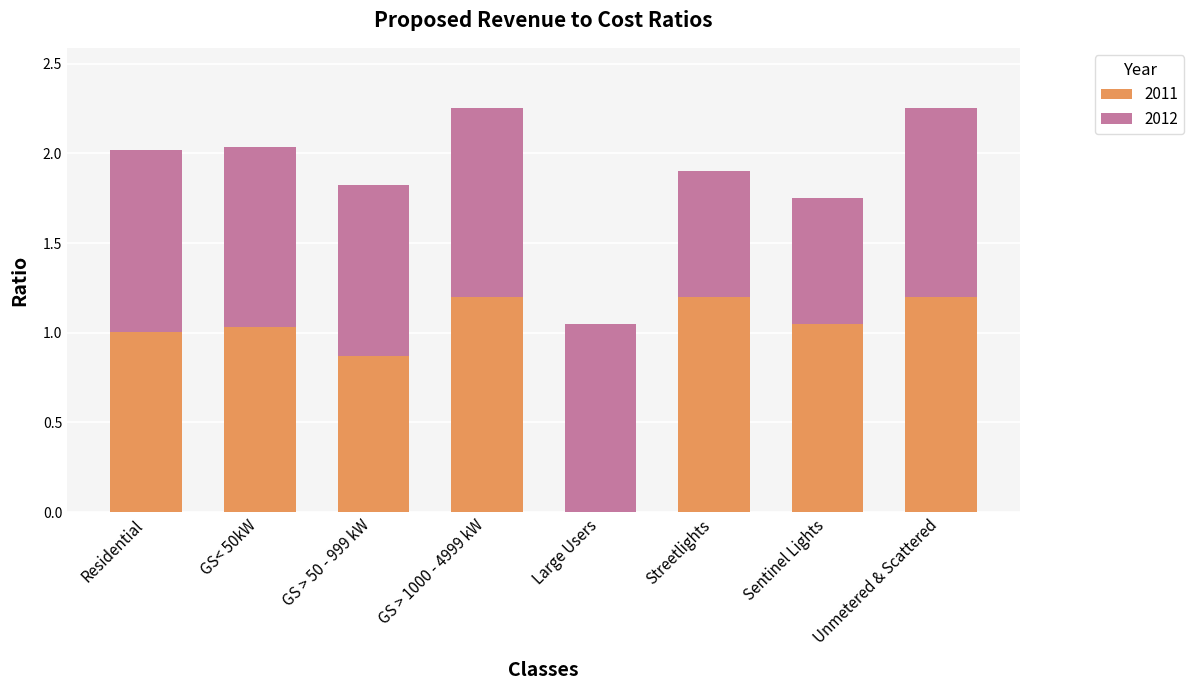

What is the maximum value for 2011?

1.2